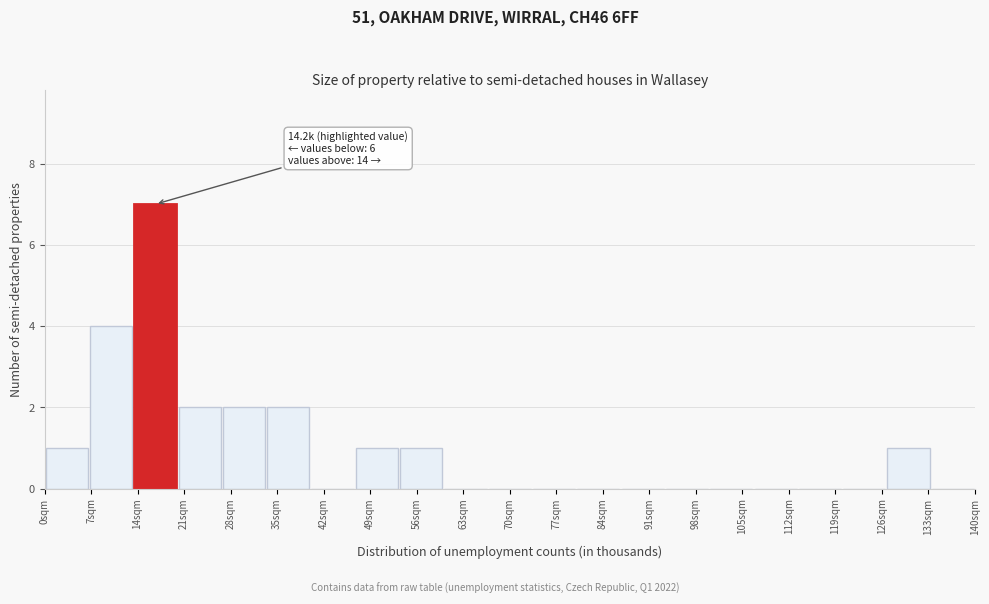

Over which range of the x-axis is the bar tallest?

13 to 20